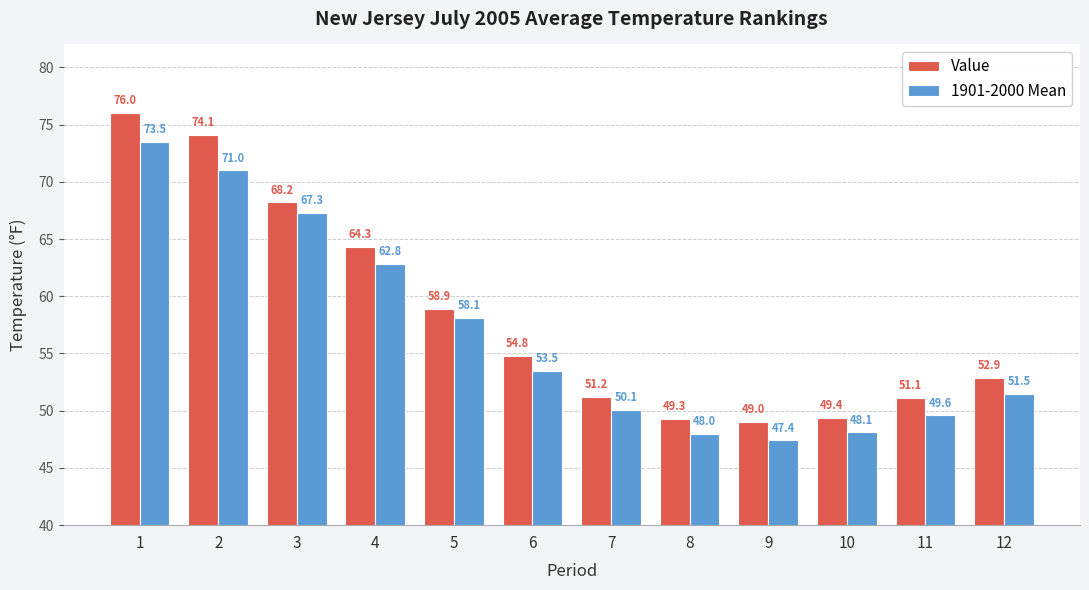

What is the sum of the 1901-2000 Mean values at 10 and 6?

101.6